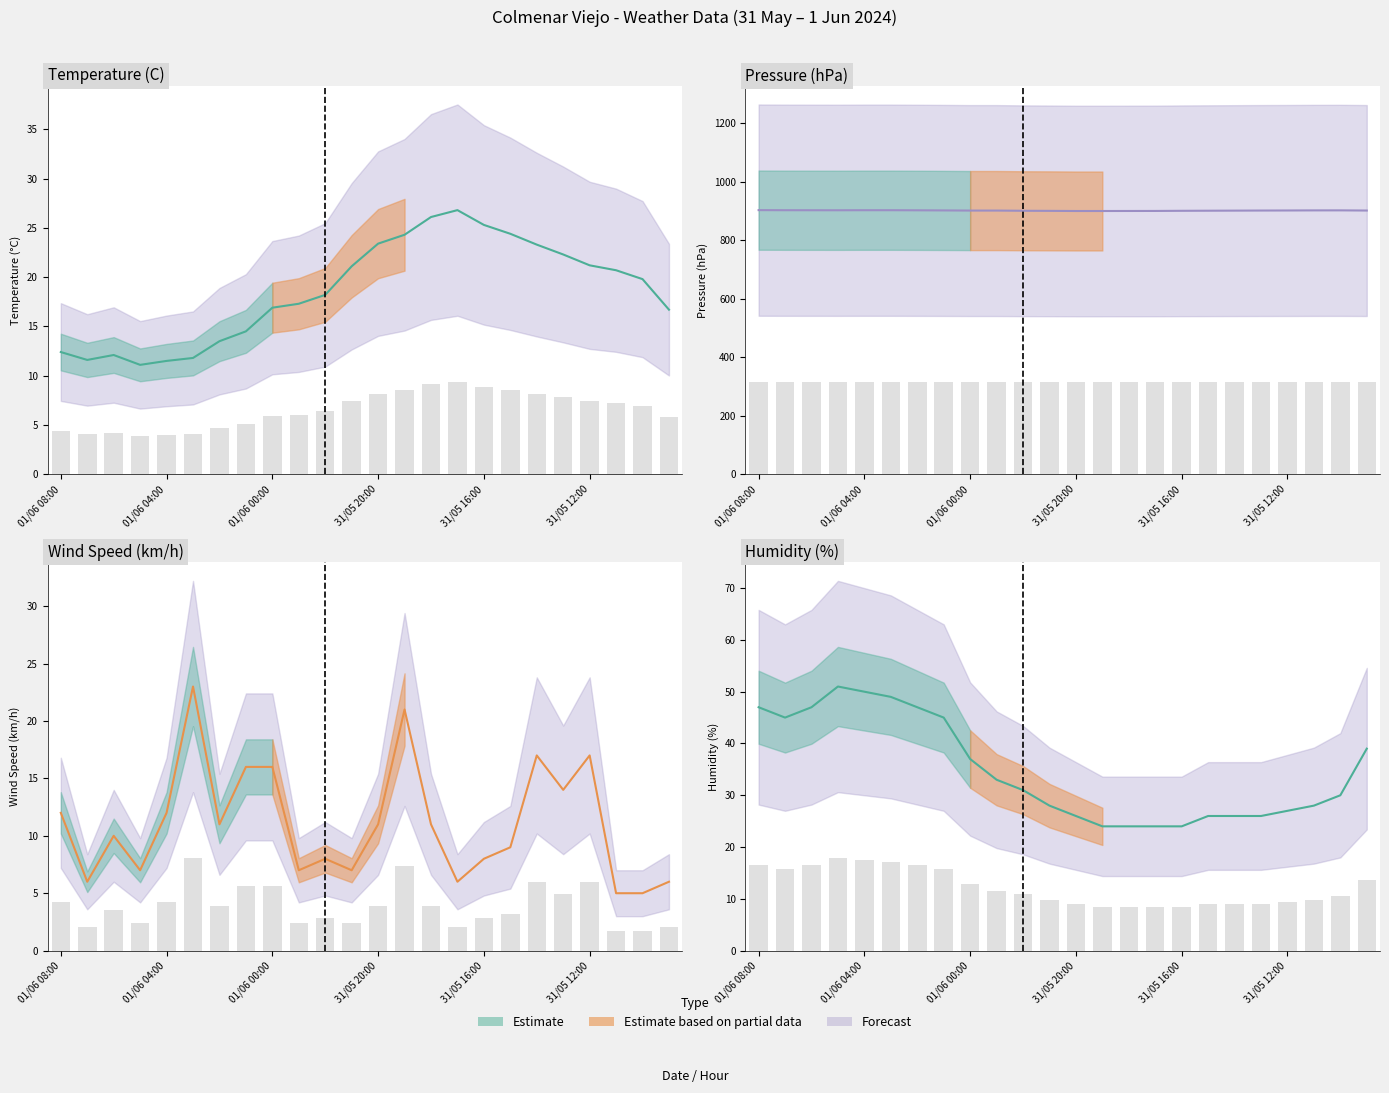

What is the difference between the Temperature (C) values at 01/06 03:00 and 01/06 06:00?

0.3